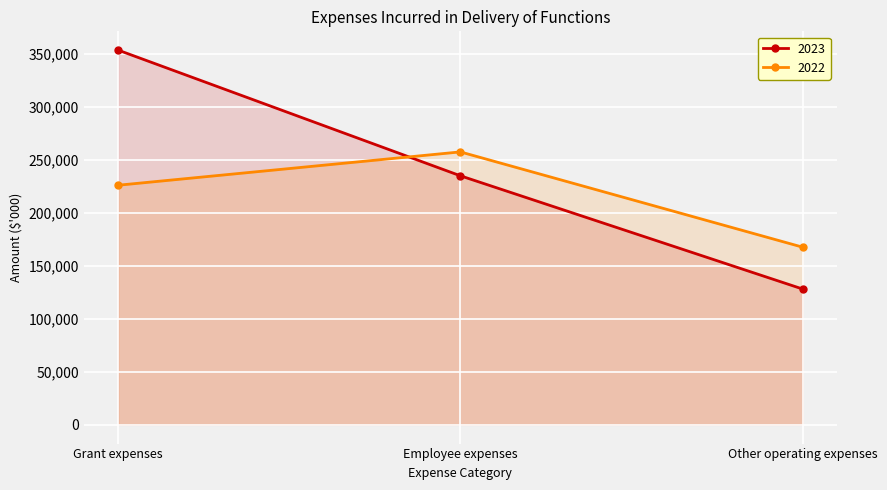

Rank the categories by 2023 value from highest to lowest.

Grant expenses, Employee expenses, Other operating expenses